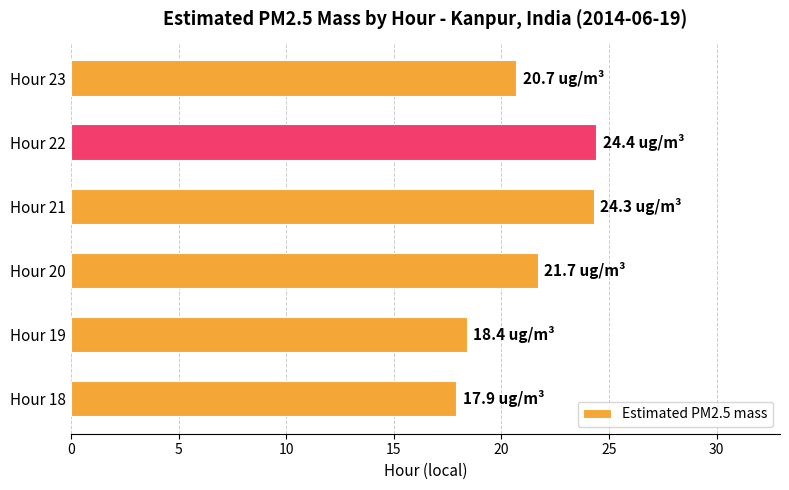

What is the average value?

21.2